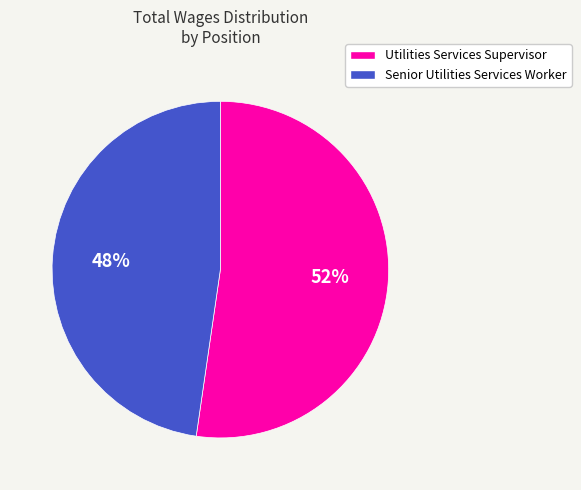

Count the number of slices in the pie.

2